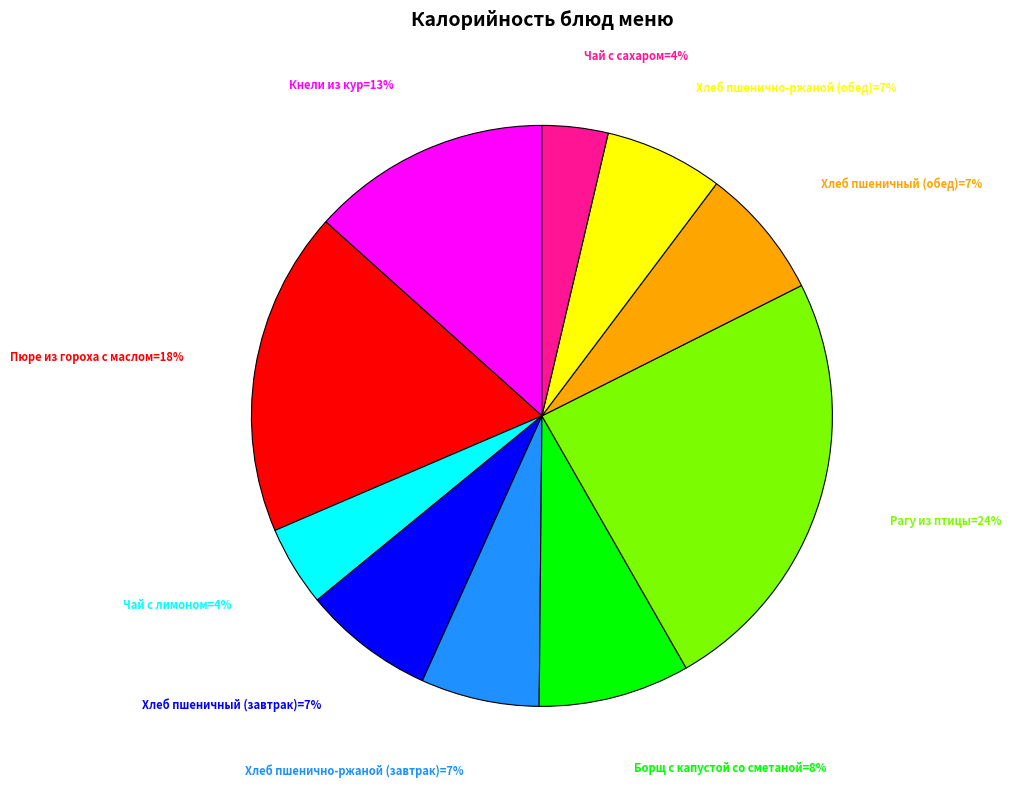

Is there a majority slice in this chart?

No